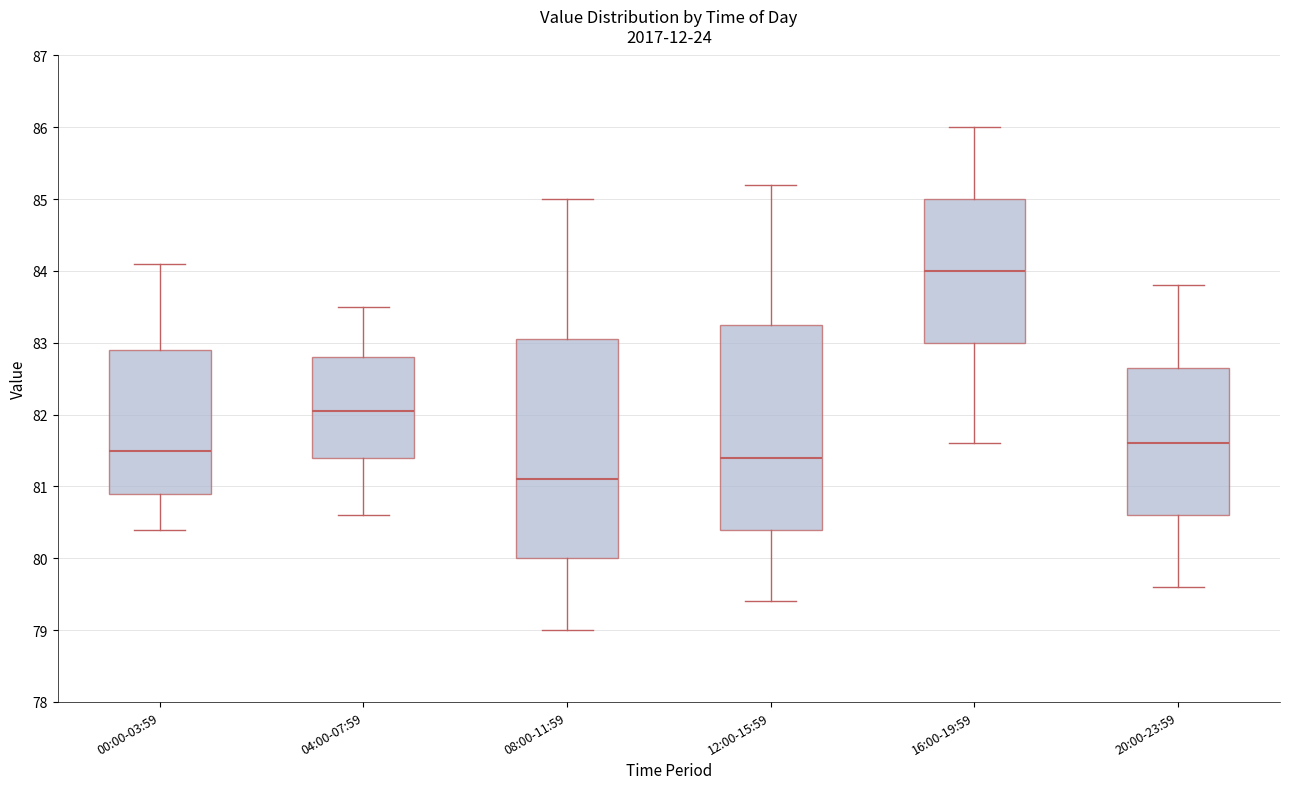

Reading left to right, transcribe this box plot: for each box, give where its median line is, the range the box spans, and where its two whiskers end, as read against the y-axis. The values are not printed on the chart, so give them approximately, as read against the axis.

00:00-03:59: median 81.5, box 80.9 to 82.9, whiskers 80.4 to 84.1
04:00-07:59: median 82.1, box 81.4 to 82.8, whiskers 80.6 to 83.5
08:00-11:59: median 81.1, box 80.0 to 83.1, whiskers 79.0 to 85.0
12:00-15:59: median 81.4, box 80.4 to 83.3, whiskers 79.4 to 85.2
16:00-19:59: median 84.0, box 83.0 to 85.0, whiskers 81.6 to 86.0
20:00-23:59: median 81.6, box 80.6 to 82.7, whiskers 79.6 to 83.8